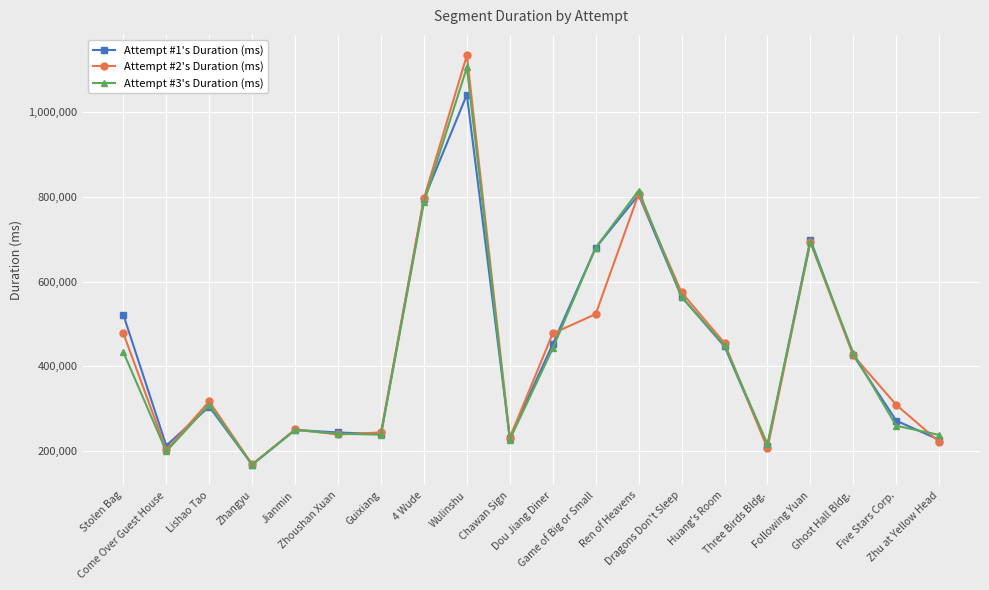

At how many categories does at least one series exceed 409970?

10